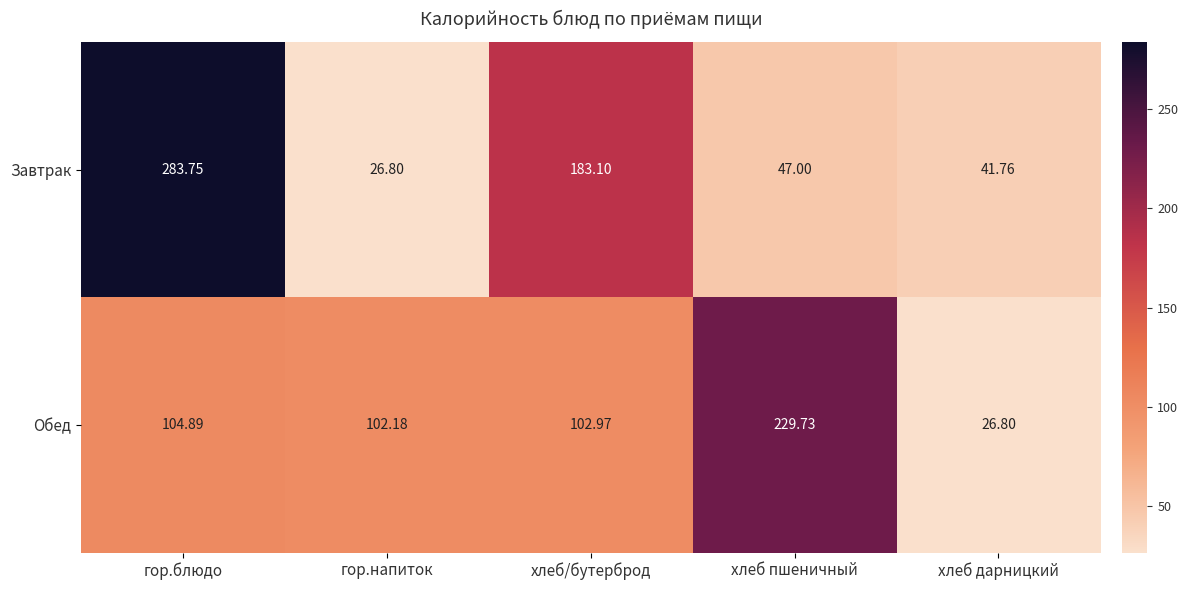

Which series changed the most between гор.блюдо and хлеб/бутерброд?

Завтрак